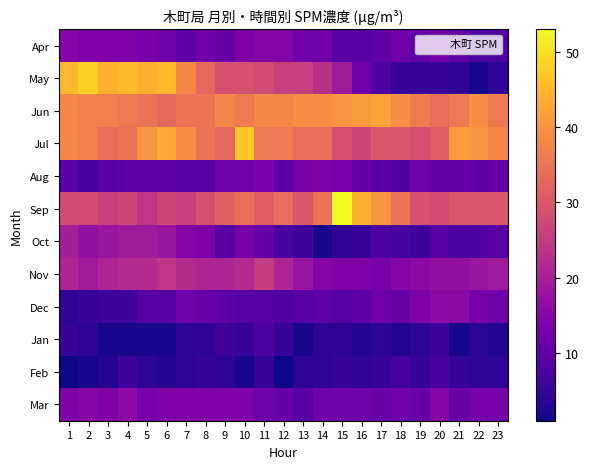

At how many categories does at least one series exceed 51?

1